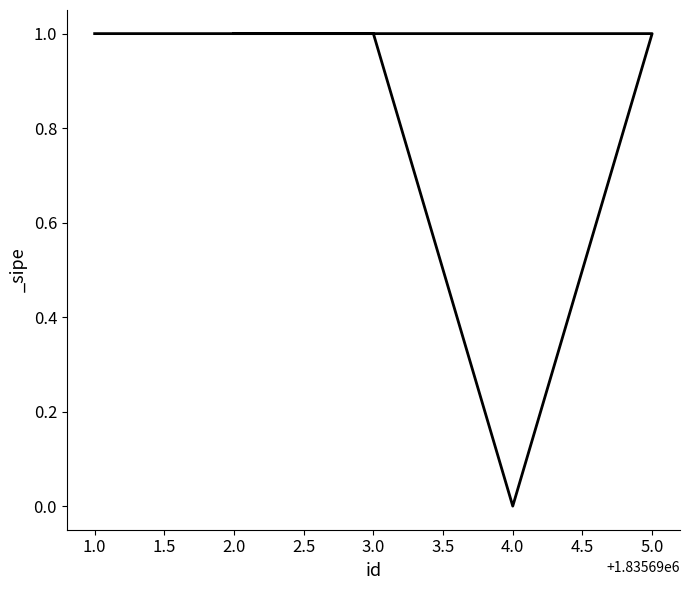

At which label is the value closest to 0?

4.0